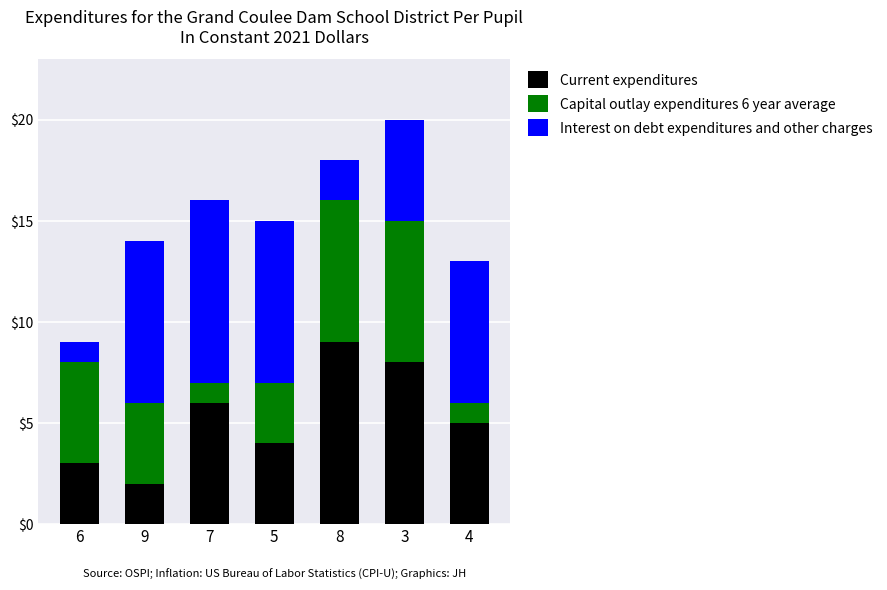

Is it true that Current expenditures equals 3 at 6?

True